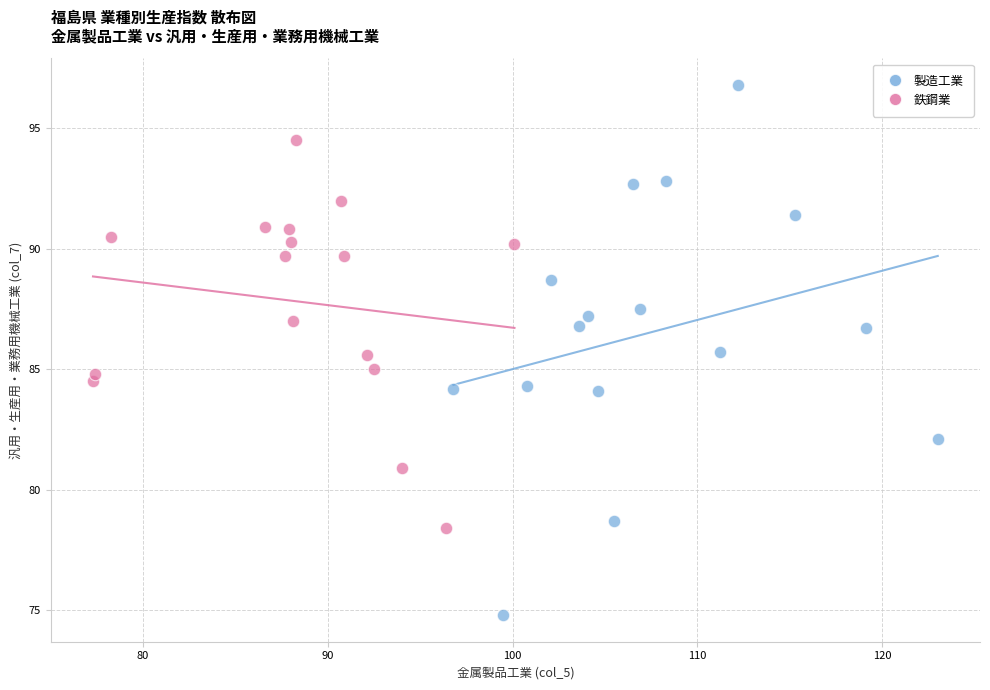

Which series contains the highest Y value?

製造工業